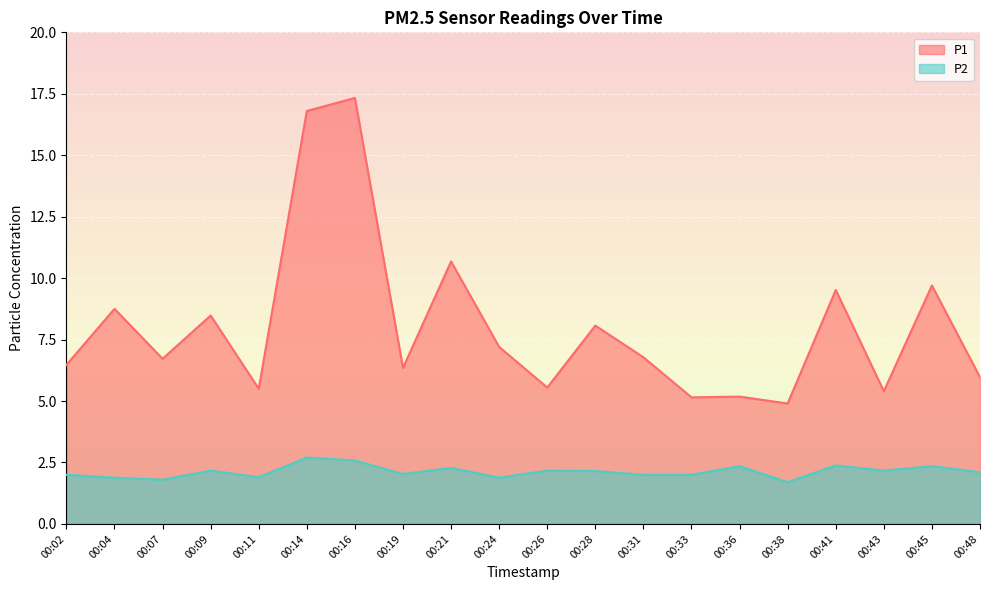

Rank the series at 00:16 from highest to lowest value.

P1, P2